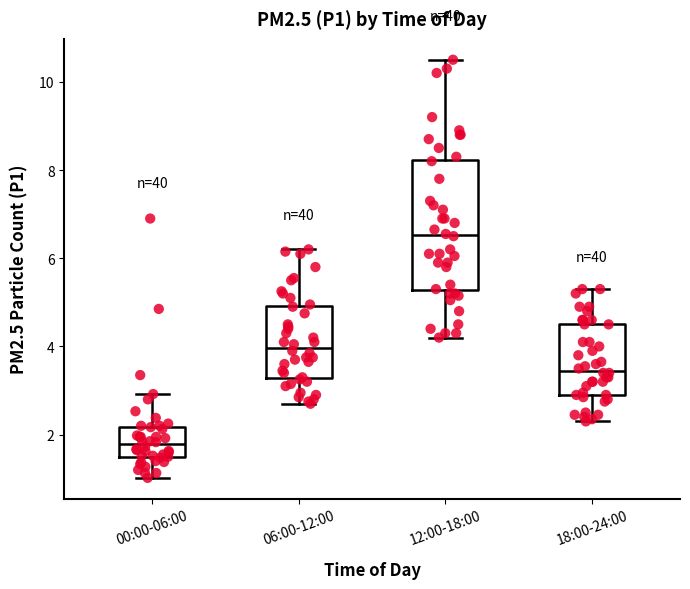

Which box's median line is the lowest?

00:00-06:00